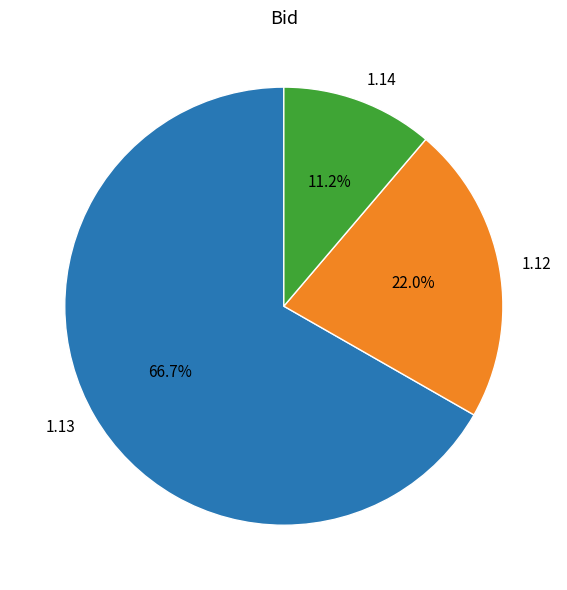

Rank the categories by value from lowest to highest.

1.14, 1.12, 1.13